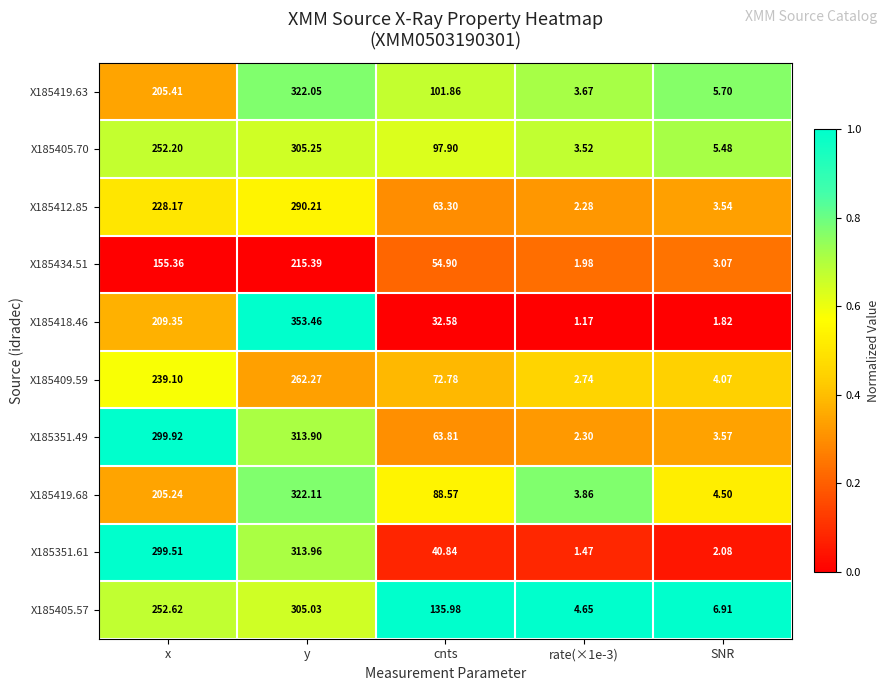

List the series in order of their peak value, lowest first.

X185434.51, X185409.59, X185412.85, X185405.57, X185405.70, X185351.49, X185351.61, X185419.63, X185419.68, X185418.46